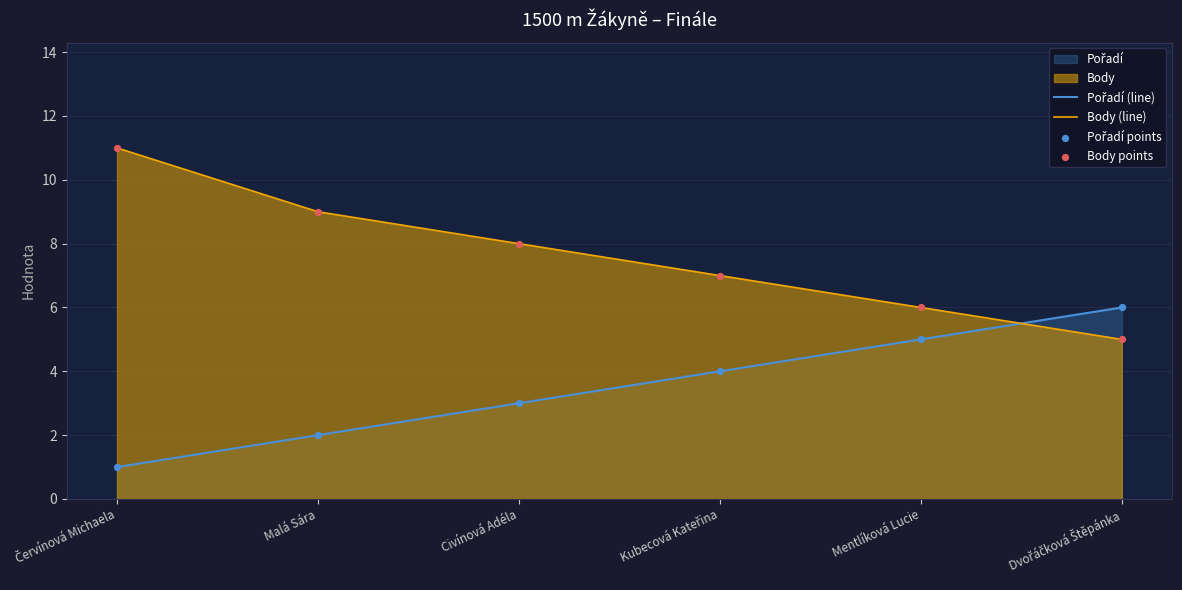

Is the value of Body points at Kubecová Kateřina greater than the value of Pořadí (line) at Malá Sára?

Yes